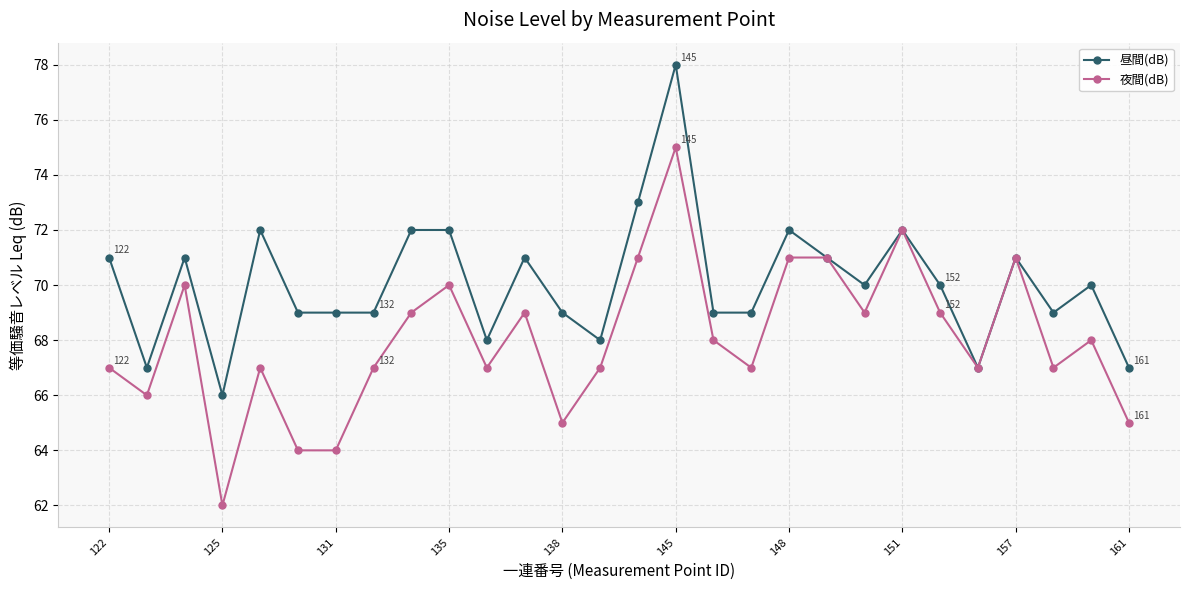

What is the maximum value shown in the chart?

78